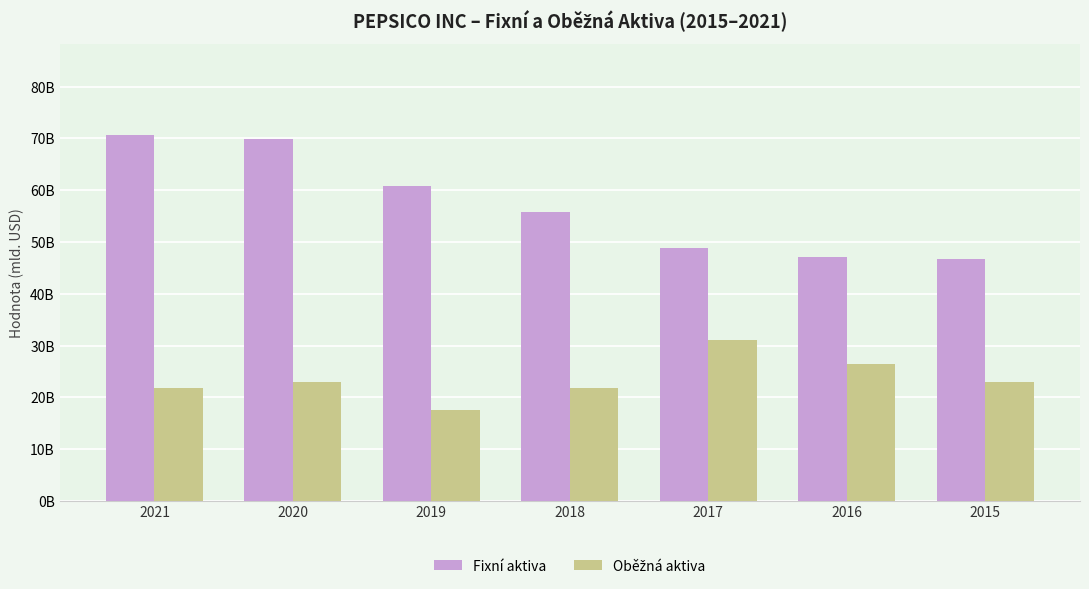

True or false: Oběžná aktiva has a value of 23.0 at 2015.

True